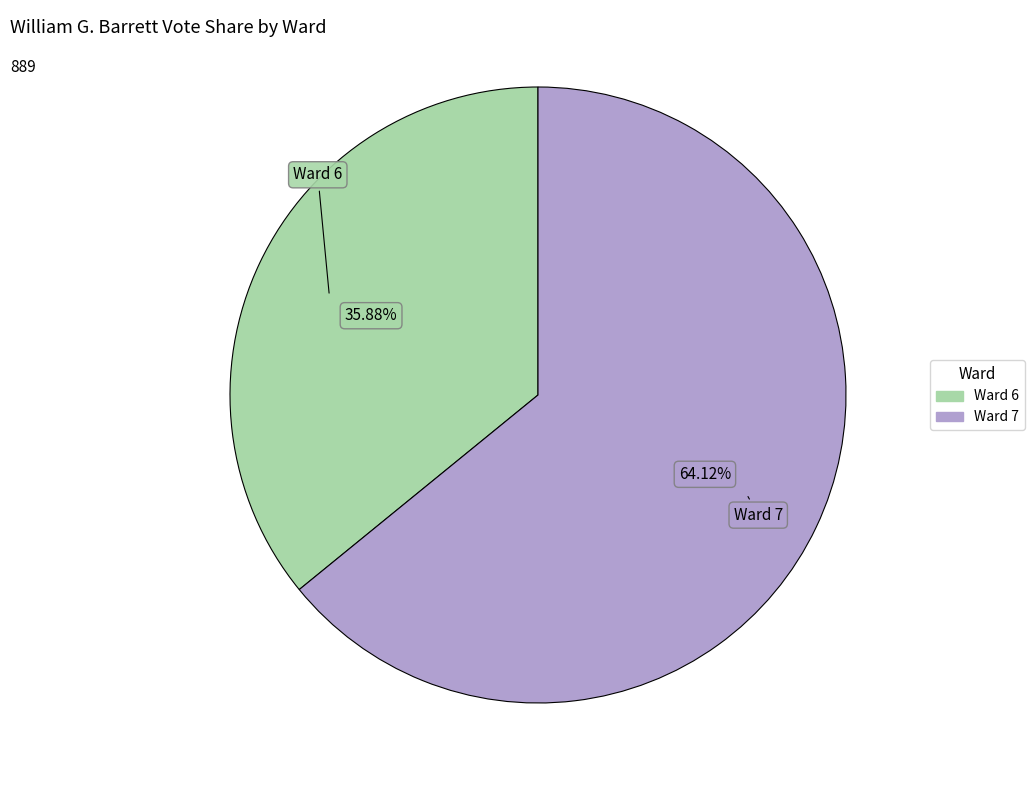

To the nearest percent, what is the difference between the Ward 7 and Ward 6 slice percentages?

28%